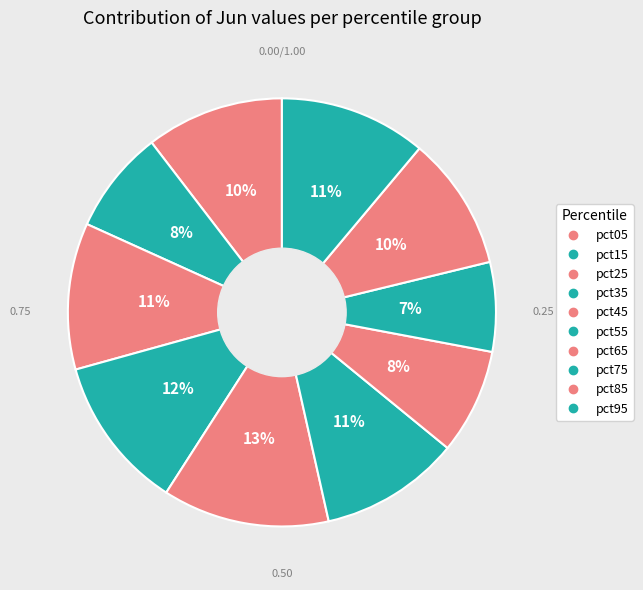

How many slices are in this pie chart?

10